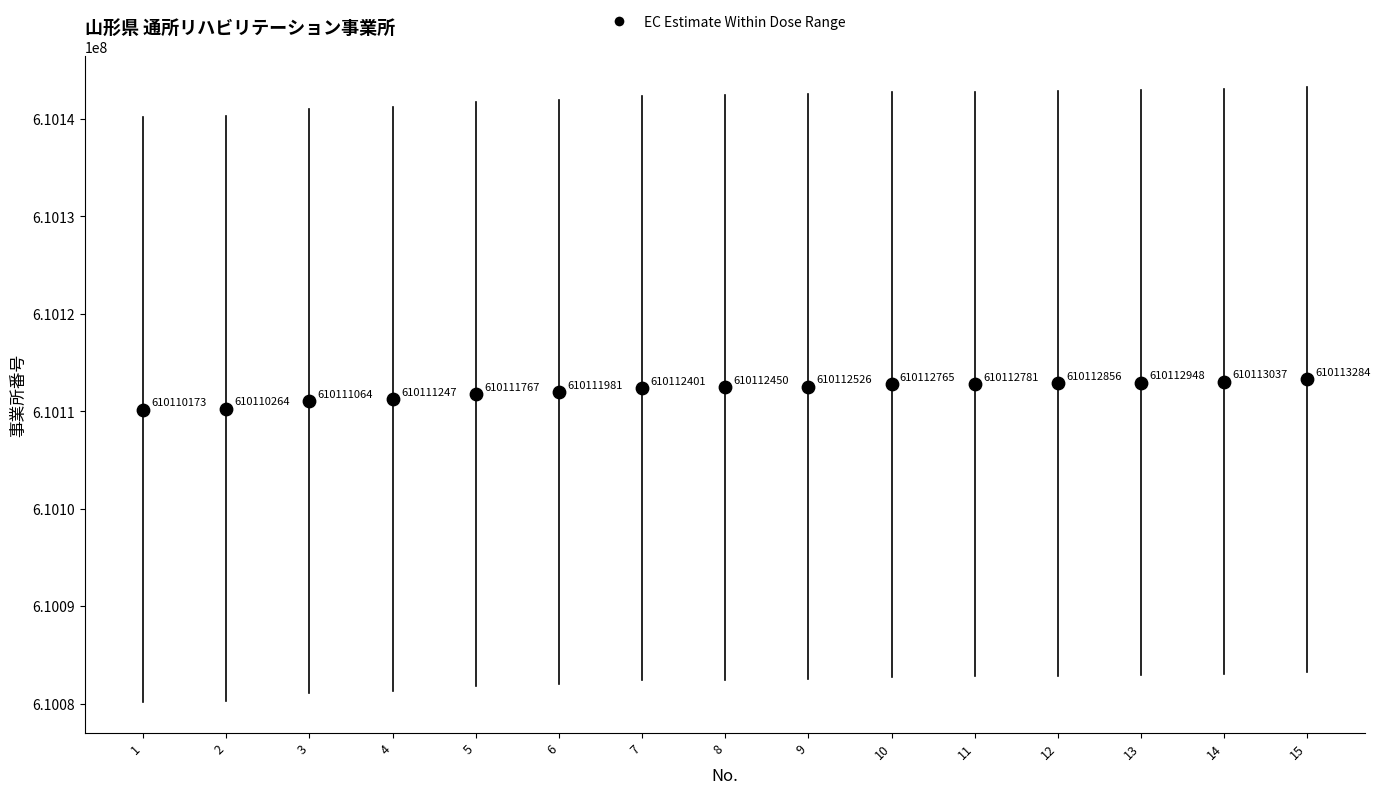

What Y value in the scatter plot is closest to 610111728?

610111767